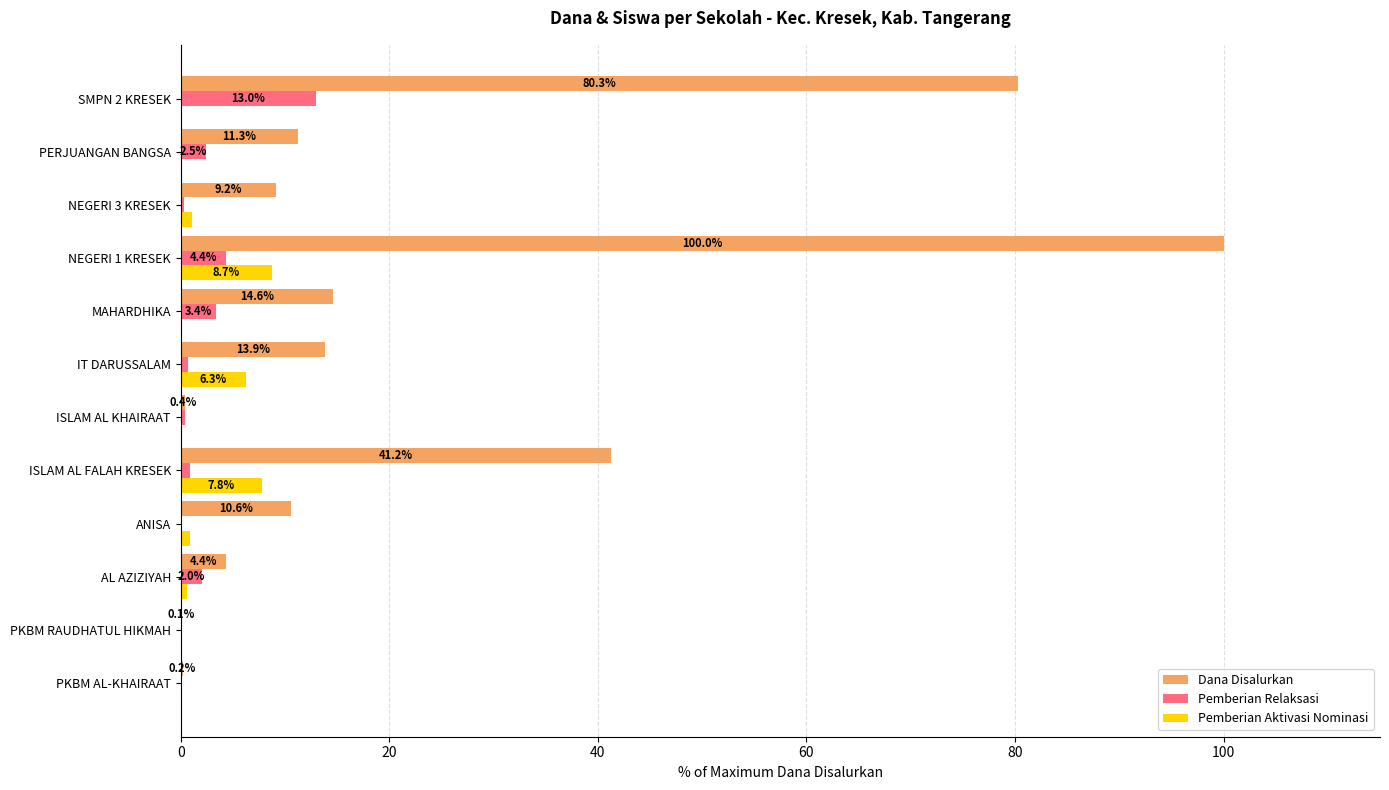

What value does the Dana Disalurkan series have at NEGERI 3 KRESEK?

9.2